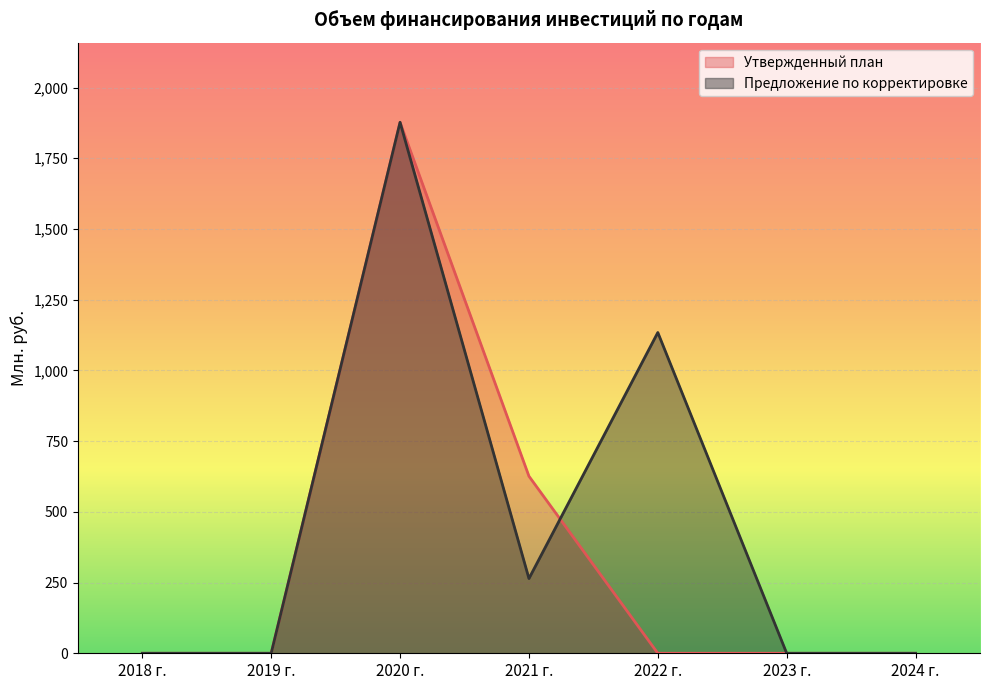

How many lines are shown in the chart?

2